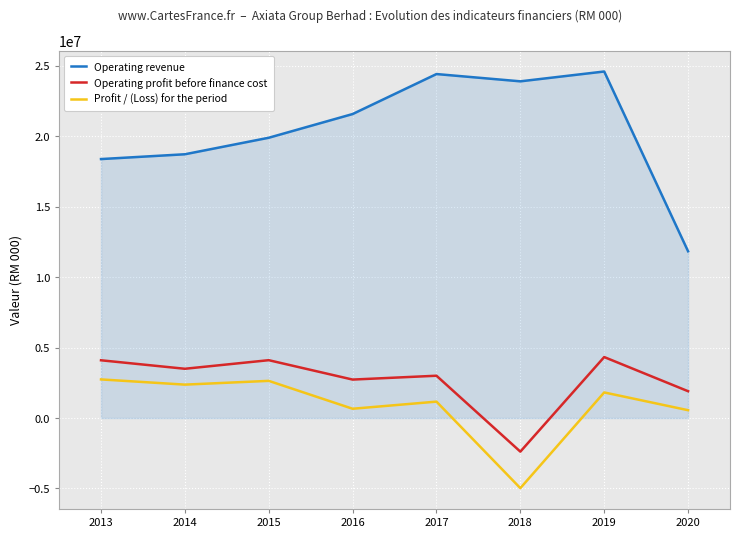

The Profit / (Loss) for the period series shows -4974692 at 2018. True or false?

True